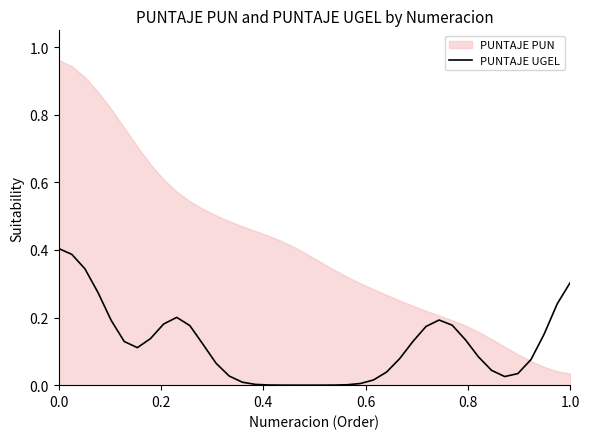

How many data points does each series have?

40